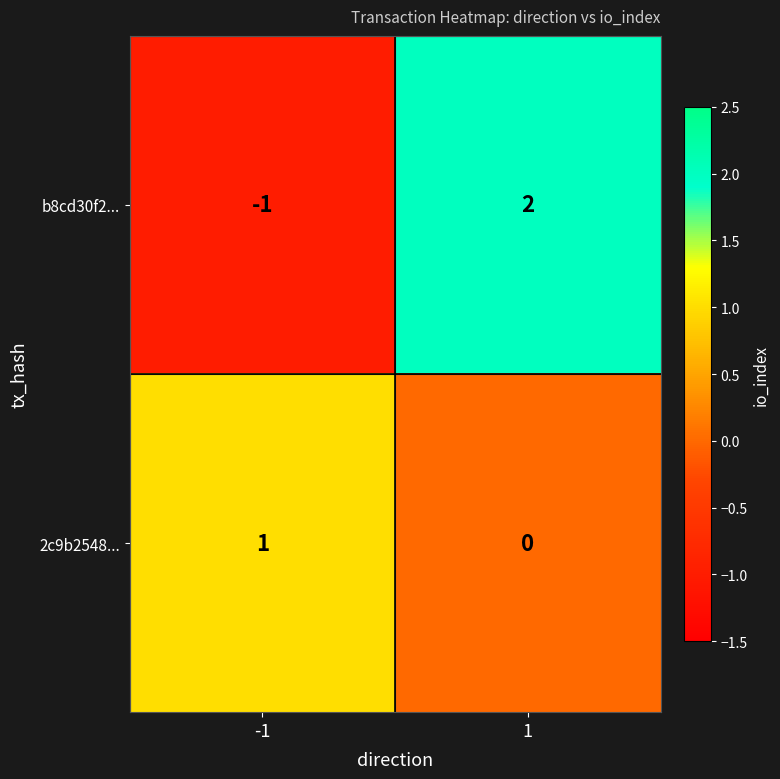

Is the value of 2c9b2548... at 1 greater than the value of b8cd30f2... at 1?

No